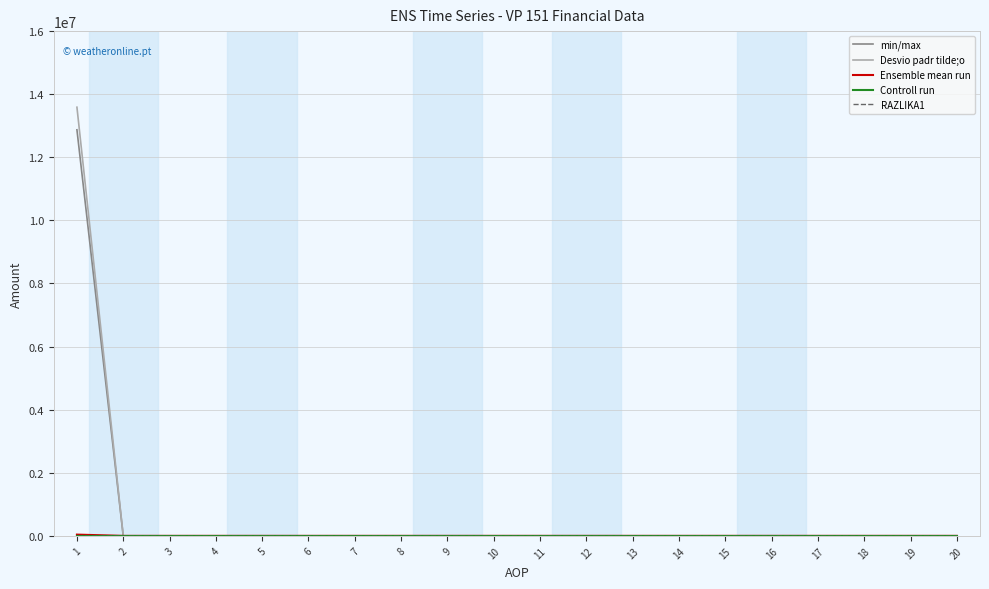

Does the chart display data point markers on the line(s)?

No